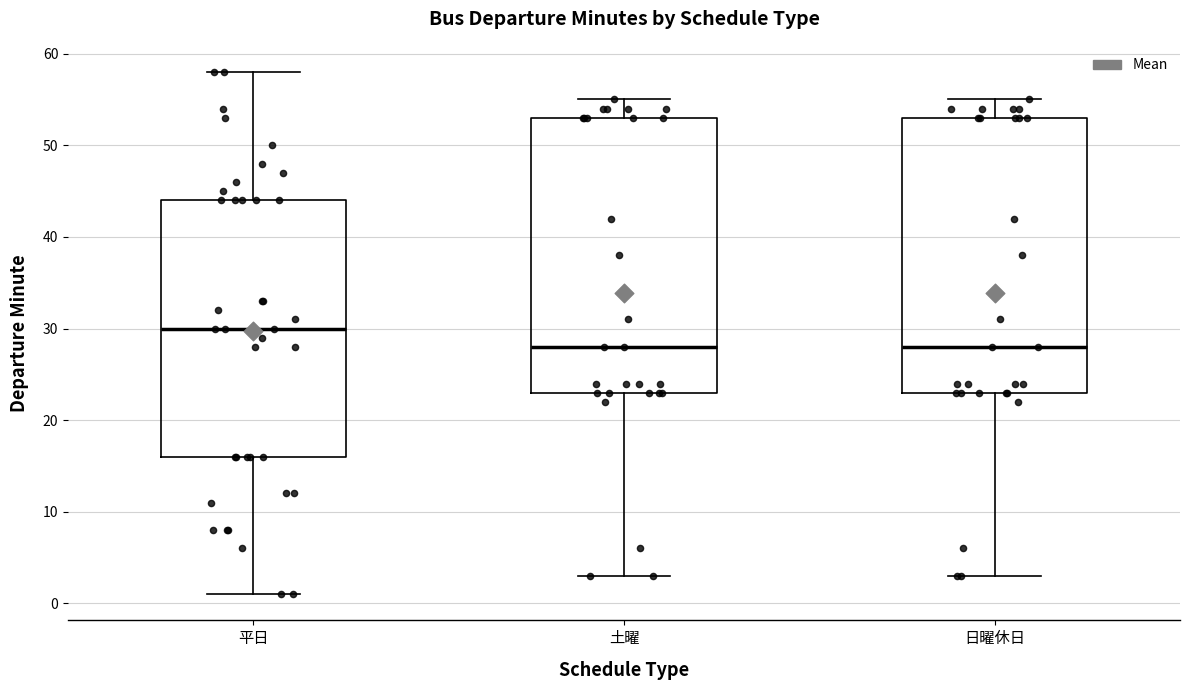

Reading left to right, read every box against the y-axis: the position of its median line, the range the box covers, and the ends of its whiskers. The values are not printed on the chart, so give them approximately, as read against the axis.

平日: median 30, box 16 to 44, whiskers 1 to 58
土曜: median 28, box 23 to 53, whiskers 3 to 55
日曜休日: median 28, box 23 to 53, whiskers 3 to 55